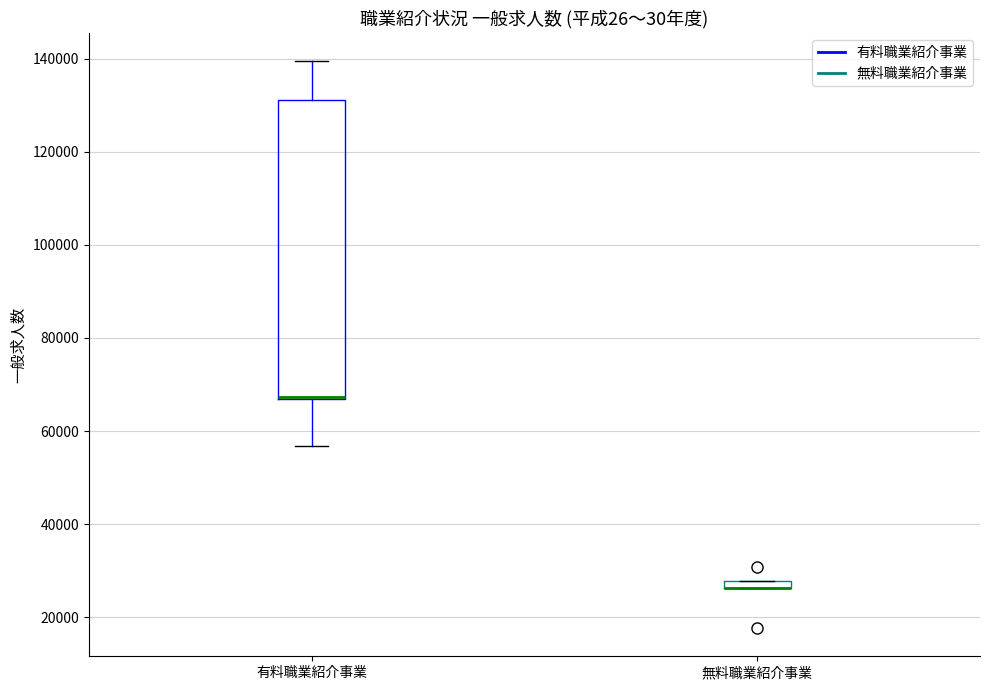

Where is the upper edge of the box for 無料職業紹介事業 on the y-axis? The values are not printed on the chart, so give them approximately, as read against the axis.

28000